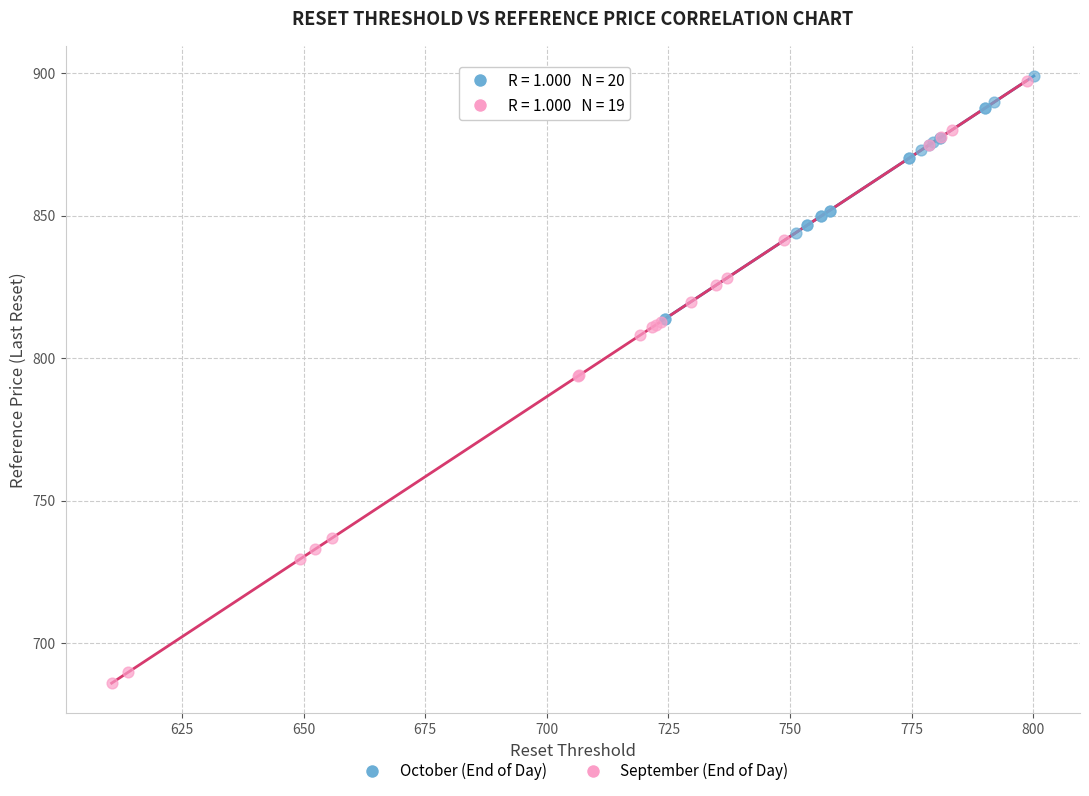

Which series has the widest spread of Y values?

September (End of Day)